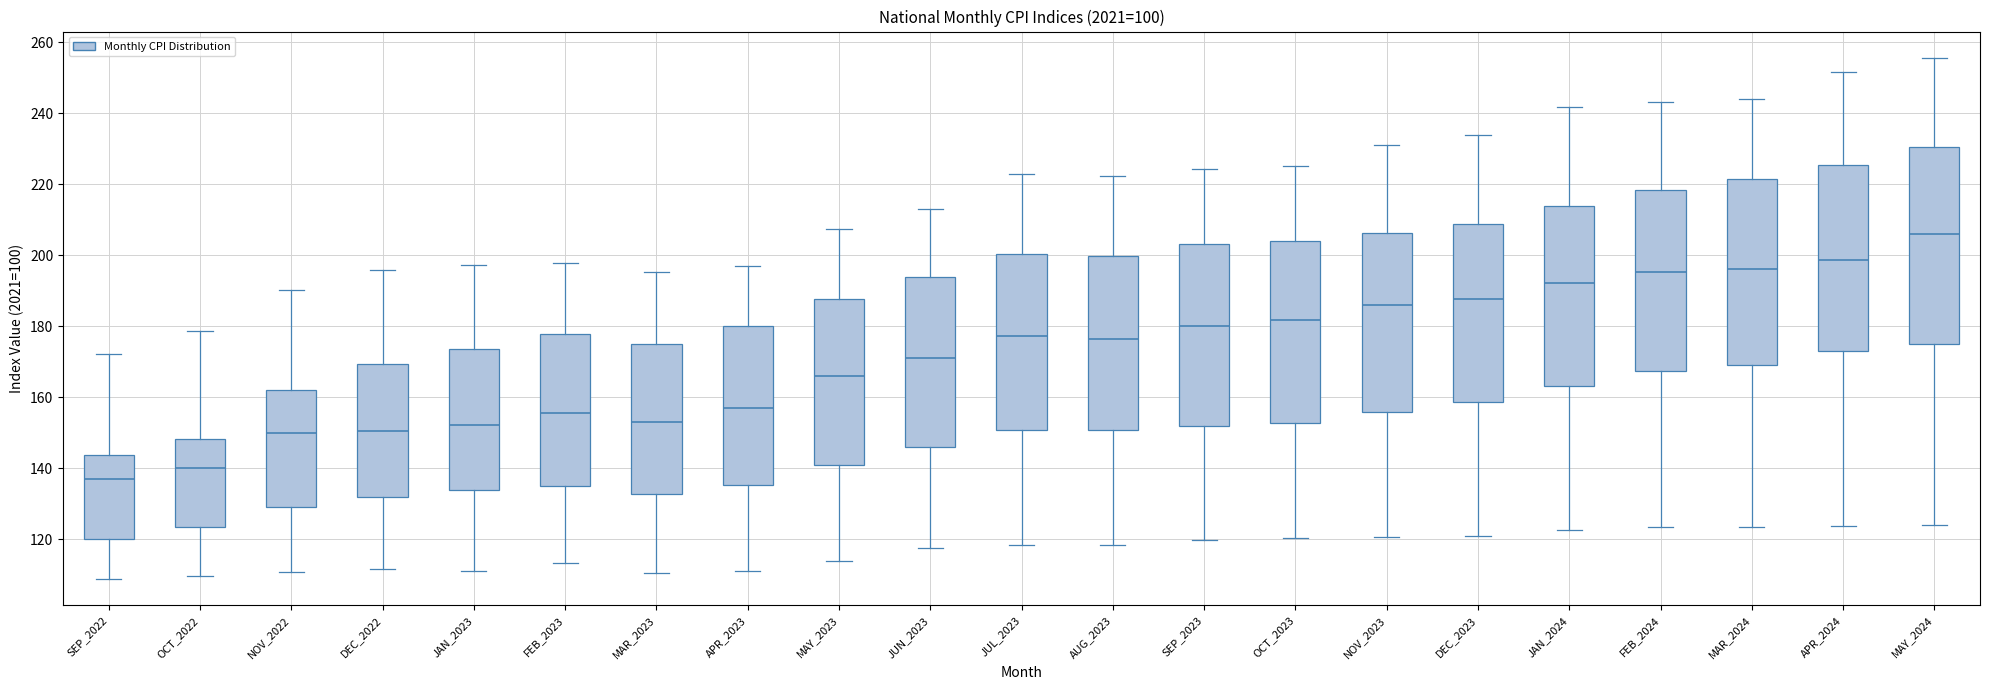

Reading left to right, transcribe this box plot: for each box, give where its median line is, the range the box spans, and where its two whiskers end, as read against the y-axis. The values are not printed on the chart, so give them approximately, as read against the axis.

SEP_2022: median 138, box 120 to 144, whiskers 108 to 172
OCT_2022: median 140, box 124 to 148, whiskers 110 to 178
NOV_2022: median 150, box 130 to 162, whiskers 110 to 190
DEC_2022: median 150, box 132 to 170, whiskers 112 to 196
JAN_2023: median 152, box 134 to 174, whiskers 112 to 198
FEB_2023: median 156, box 136 to 178, whiskers 114 to 198
MAR_2023: median 154, box 132 to 176, whiskers 110 to 196
APR_2023: median 158, box 136 to 180, whiskers 112 to 198
MAY_2023: median 166, box 140 to 188, whiskers 114 to 208
JUN_2023: median 170, box 146 to 194, whiskers 118 to 212
JUL_2023: median 178, box 150 to 200, whiskers 118 to 222
AUG_2023: median 176, box 150 to 200, whiskers 118 to 222
SEP_2023: median 180, box 152 to 204, whiskers 120 to 224
OCT_2023: median 182, box 152 to 204, whiskers 120 to 226
NOV_2023: median 186, box 156 to 206, whiskers 120 to 232
DEC_2023: median 188, box 158 to 208, whiskers 120 to 234
JAN_2024: median 192, box 164 to 214, whiskers 122 to 242
FEB_2024: median 196, box 168 to 218, whiskers 124 to 244
MAR_2024: median 196, box 170 to 222, whiskers 124 to 244
APR_2024: median 198, box 172 to 226, whiskers 124 to 252
MAY_2024: median 206, box 176 to 230, whiskers 124 to 256